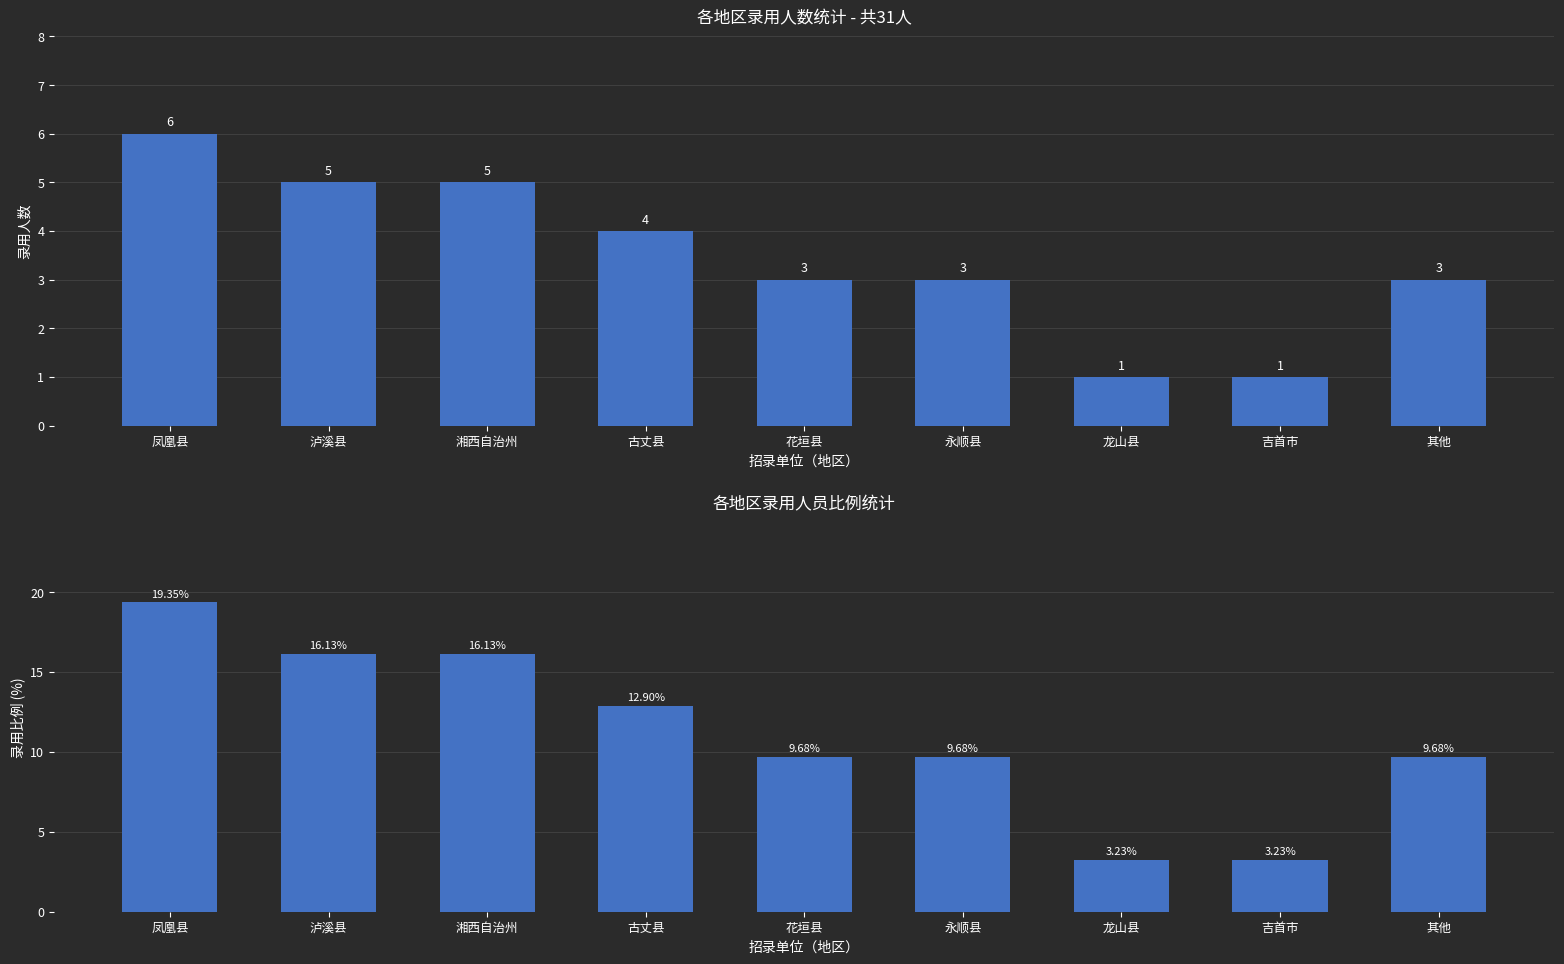

The value of 录用比例 at 古丈县 is 8.5. True or false?

False